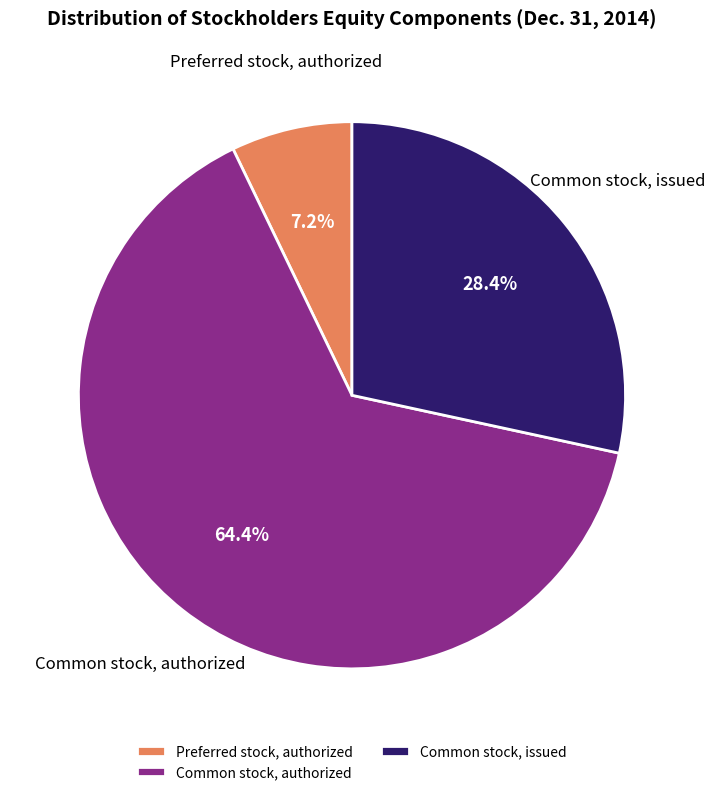

How many segments does this pie chart have?

3